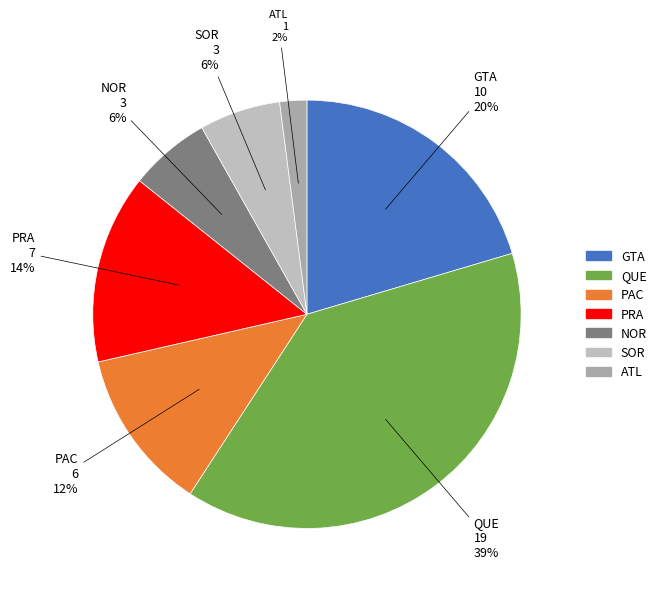

Is there any slice that represents more than half of the pie?

No